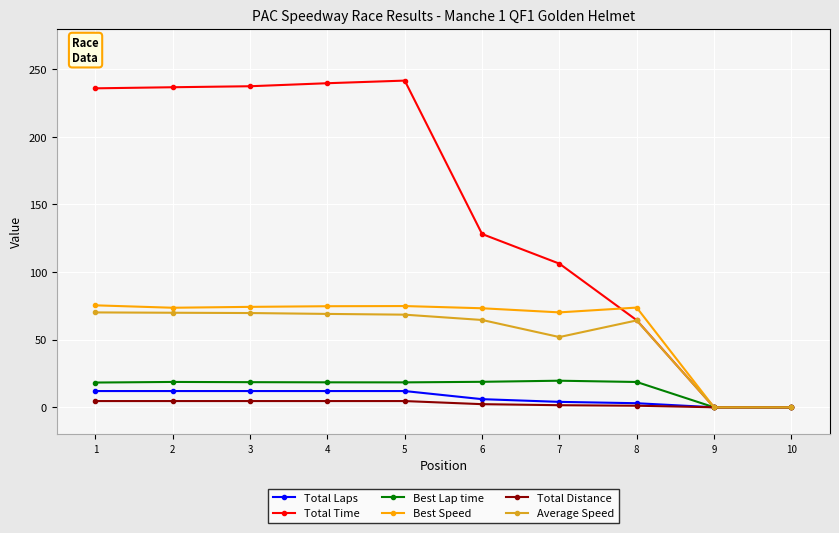

How many values in the Total Distance series are below 4?

5